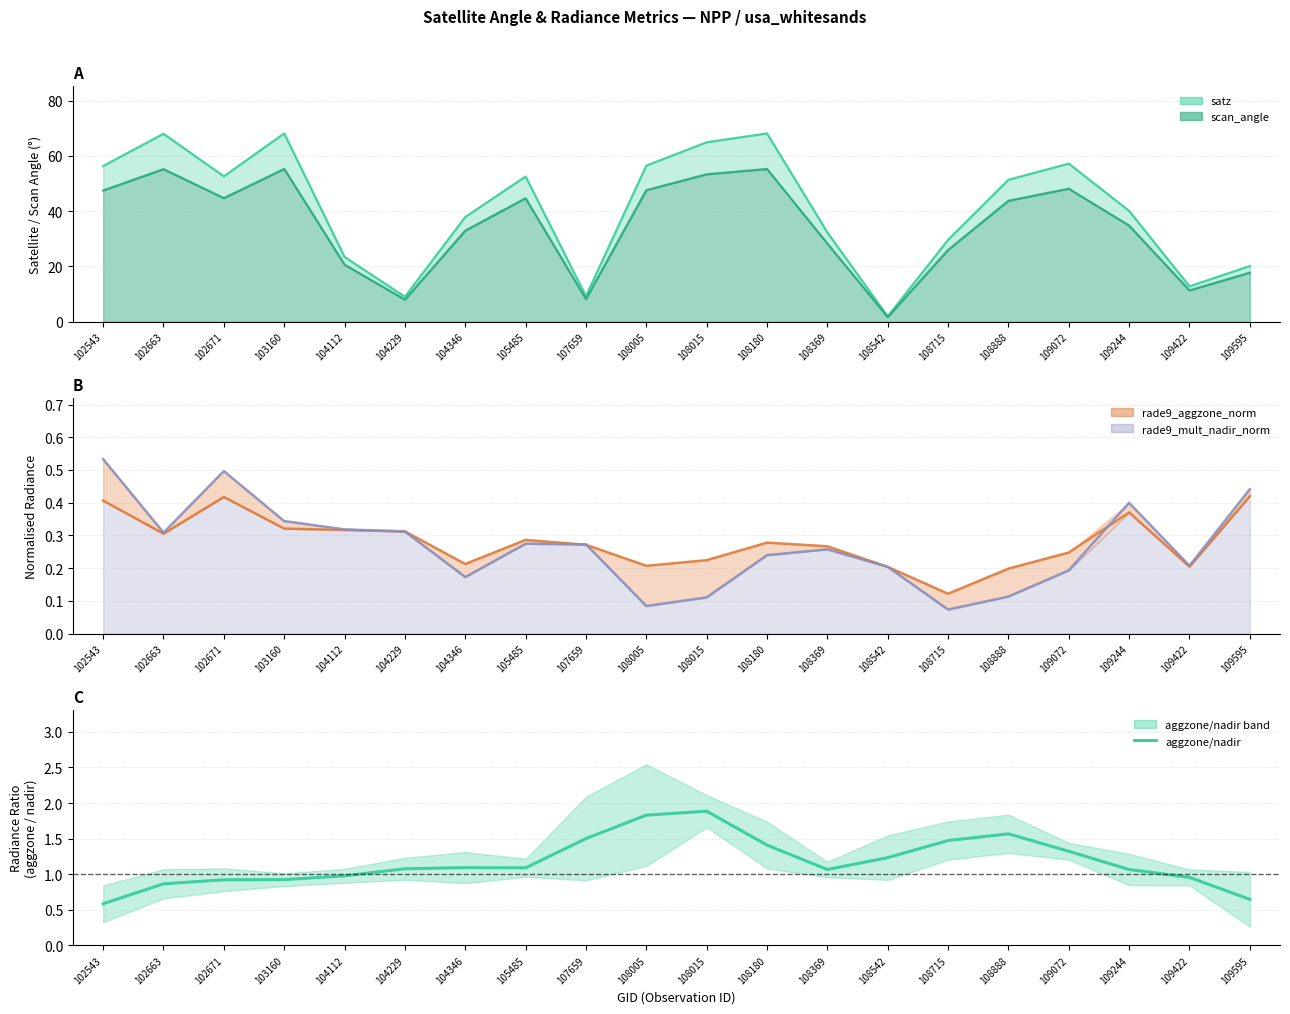

What is the difference between the maximum and minimum values?

1.3